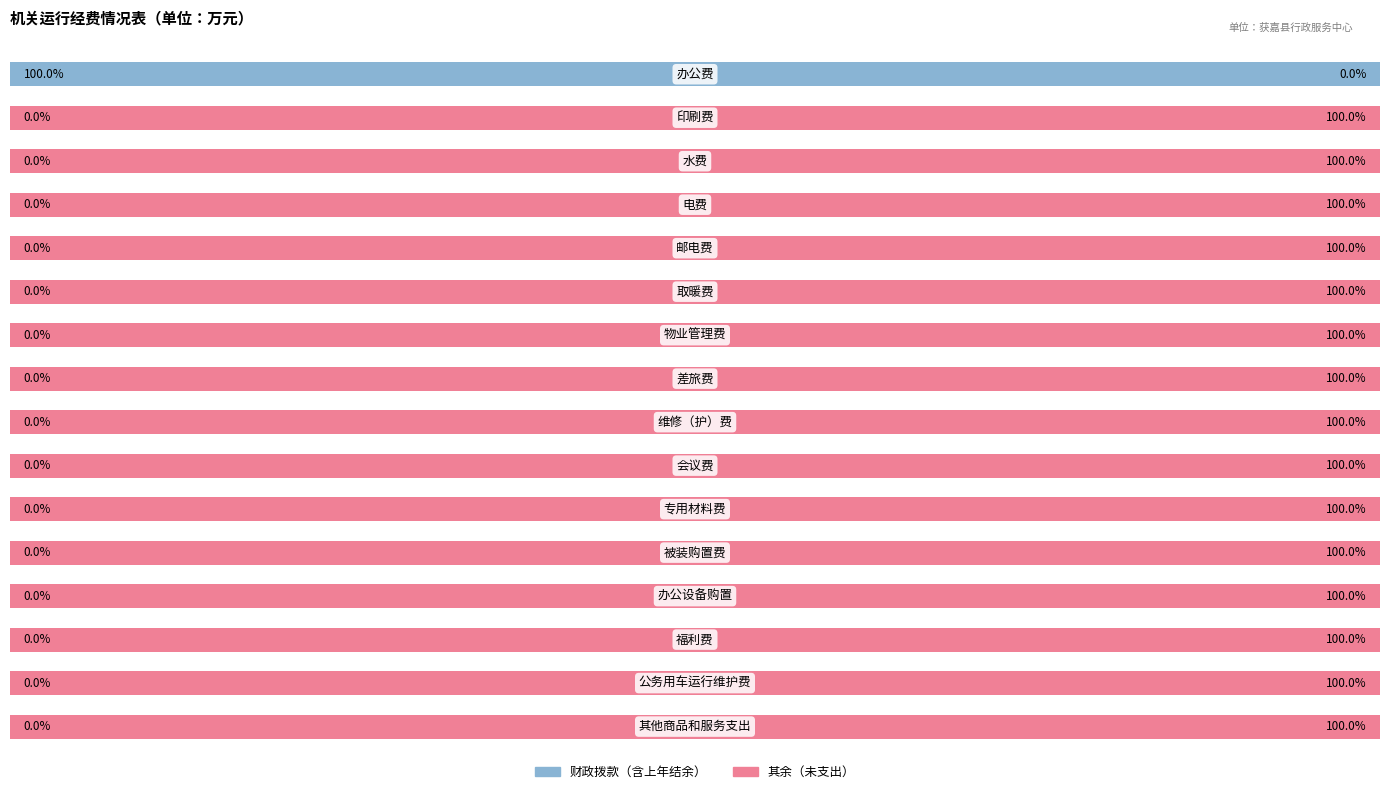

How many series are shown in this chart?

2